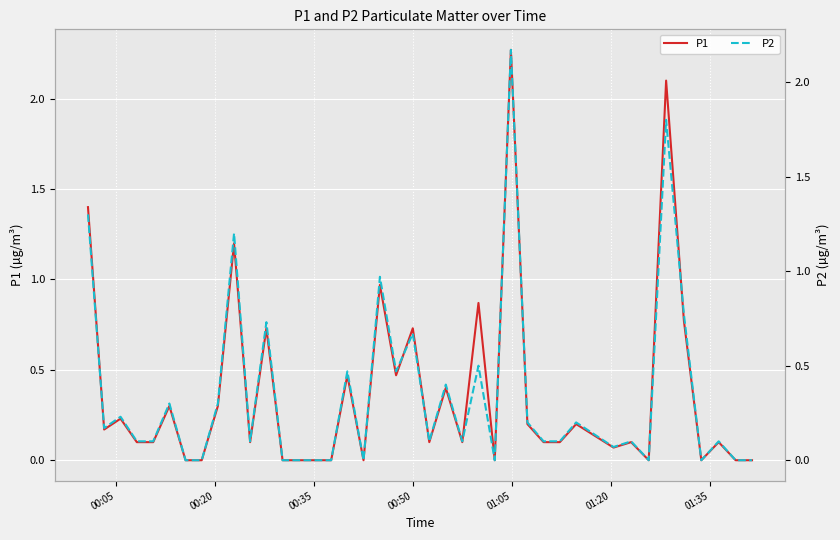

Does the chart display data point markers on the line(s)?

No